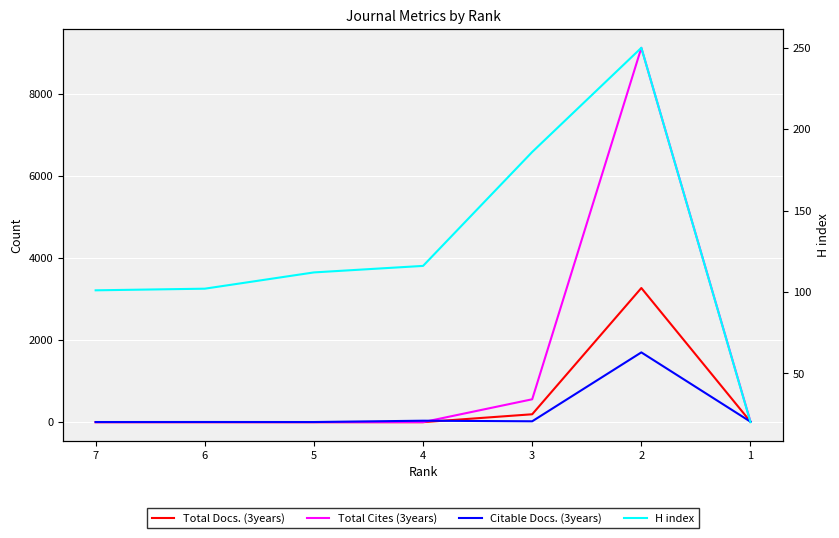

How many intersections are there between Total Docs. (3years) and H index?

2